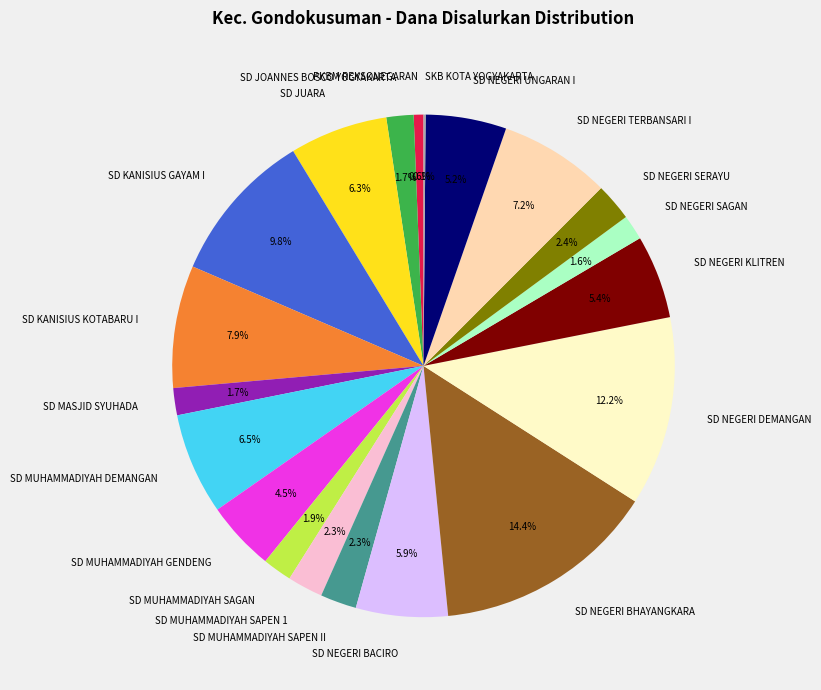

To the nearest percent, what is the average slice percentage?

5%